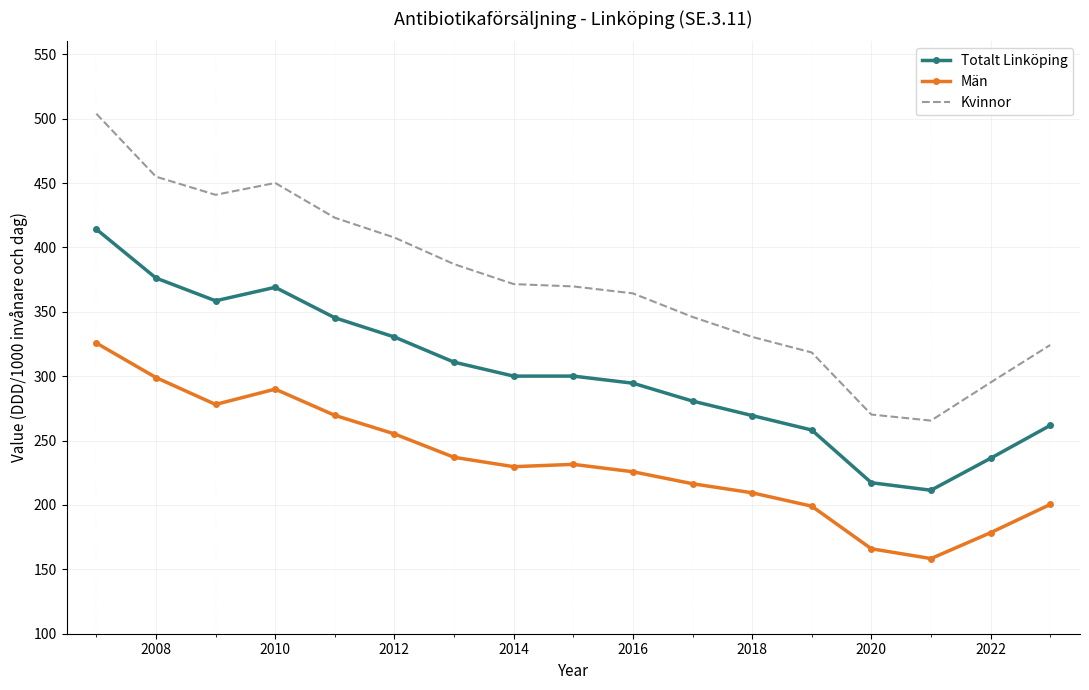

What is the difference between the maximum and minimum values in the Totalt Linköping series?

202.7